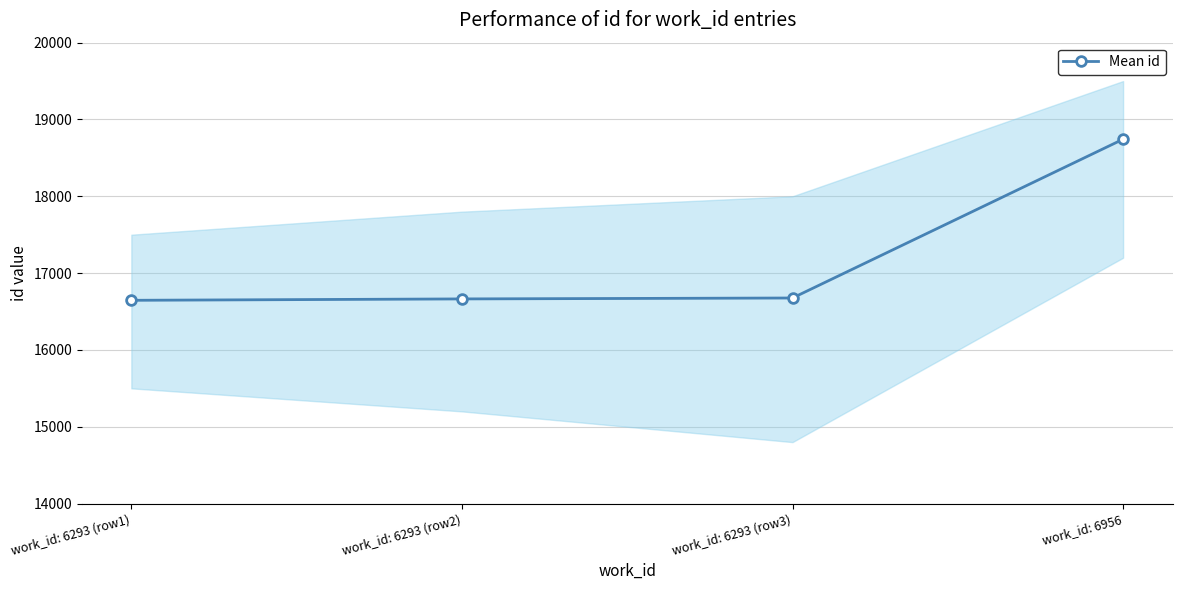

What is the sum of the values at work_id: 6293 (row2) and work_id: 6293 (row1)?

33310